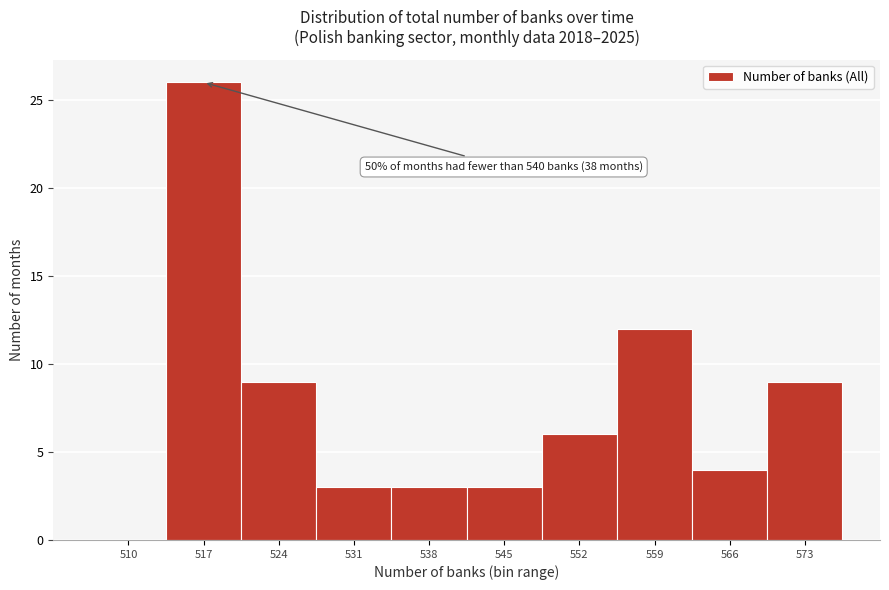

Reading left to right, extract all data points from this chart.

510=0	517=26	524=9	531=3	538=3	545=3	552=6	559=12	566=4	573=9